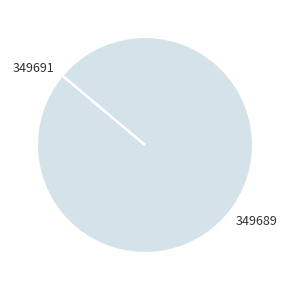

The 349689 slice represents 100% of the pie. True or false?

True